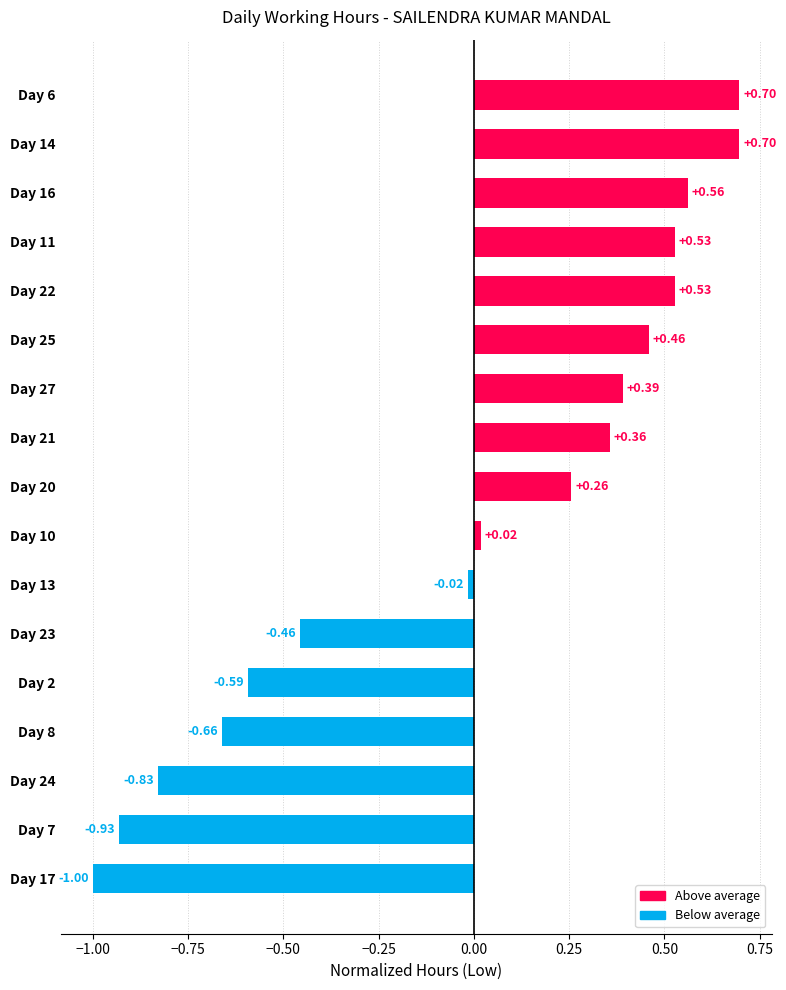

How many values are below zero?

7